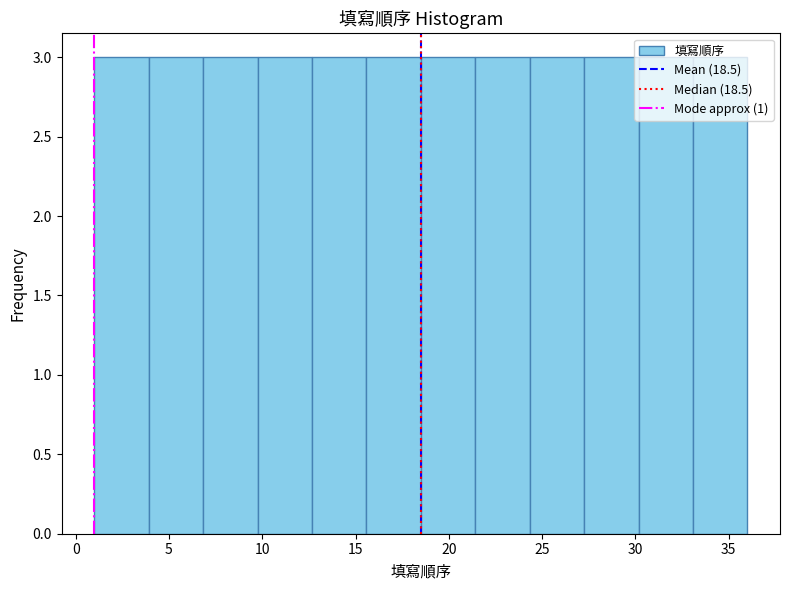

Reading left to right, transcribe this chart: for each bar, give the range it covers on the x-axis and its height. Neither the bar edges nor the heights are printed on the chart, so give them approximately, as read against the axes.

1.0 to 4.0: 3
4.0 to 7.0: 3
7.0 to 10.0: 3
10.0 to 12.5: 3
12.5 to 15.5: 3
15.5 to 18.5: 3
18.5 to 21.5: 3
21.5 to 24.5: 3
24.5 to 27.5: 3
27.5 to 30.0: 3
30.0 to 33.0: 3
33.0 to 36.0: 3